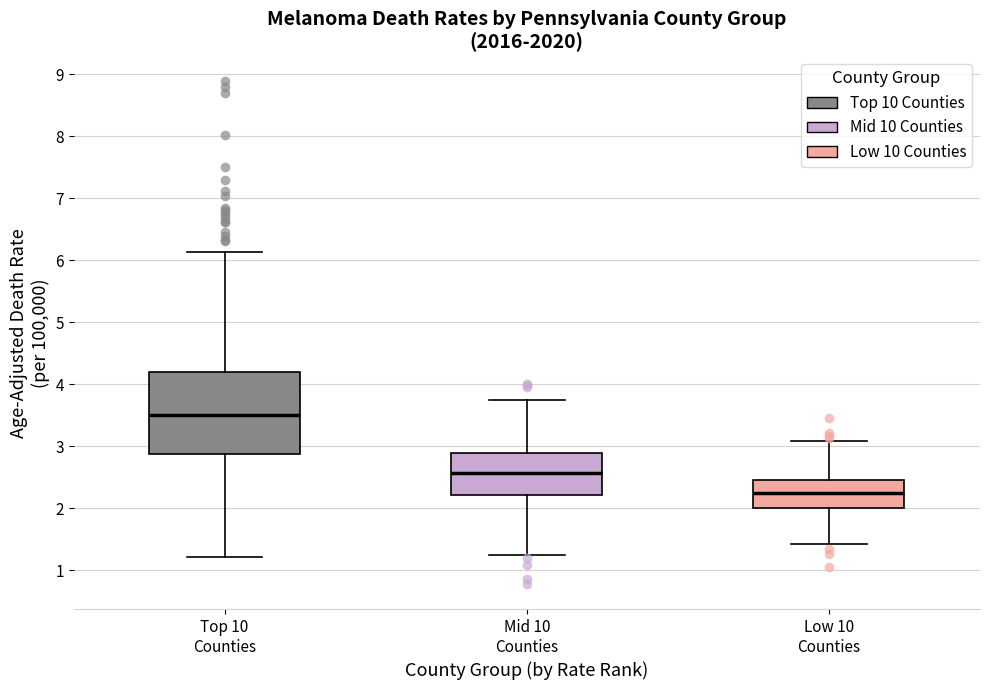

Reading left to right, transcribe this box plot: for each box, give where its median line is, the range the box spans, and where its two whiskers end, as read against the y-axis. The values are not printed on the chart, so give them approximately, as read against the axis.

Top 10 Counties: median 3.5, box 2.9 to 4.2, whiskers 1.2 to 6.1
Mid 10 Counties: median 2.6, box 2.2 to 2.9, whiskers 1.2 to 3.7
Low 10 Counties: median 2.2, box 2.0 to 2.4, whiskers 1.4 to 3.1